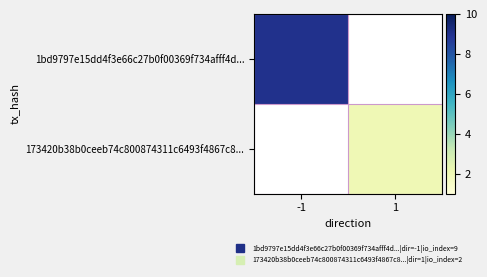

Which category has the highest value in the 1bd9797e15dd4f3e66c27b0f00369f734afff4d... series?

-1